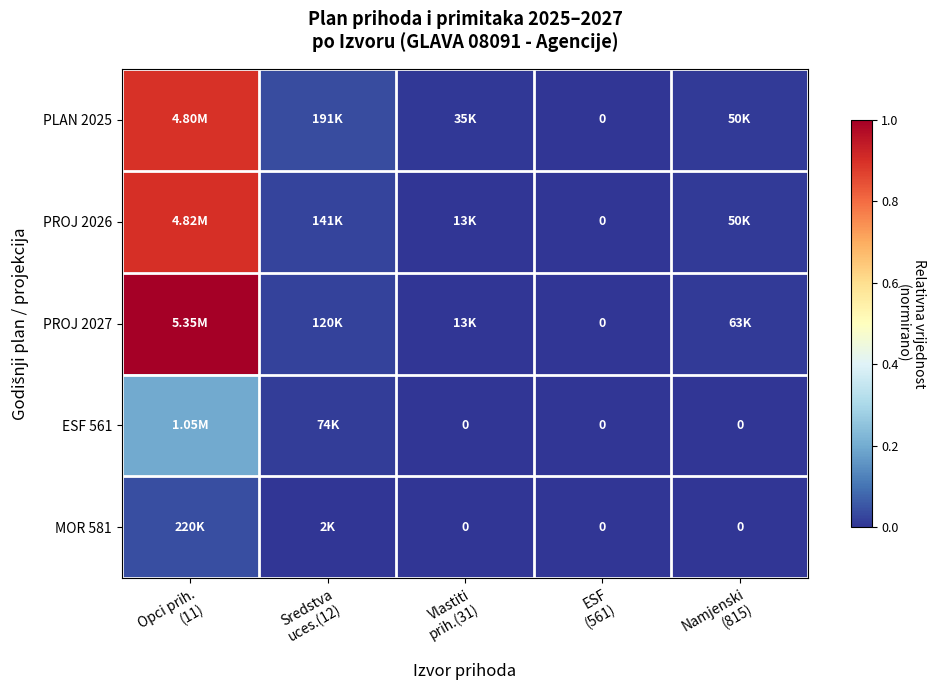

At which category is the sum across all series the highest?

Opci prih.
(11)